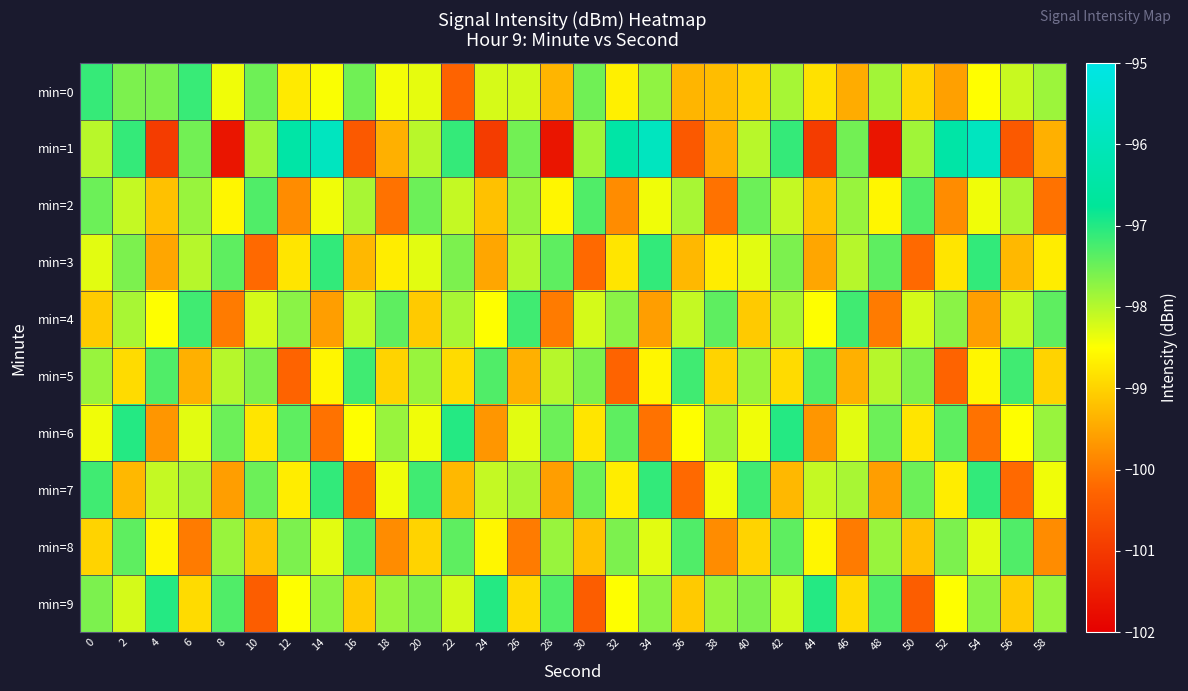

At which category is the sum across all series the highest?

2